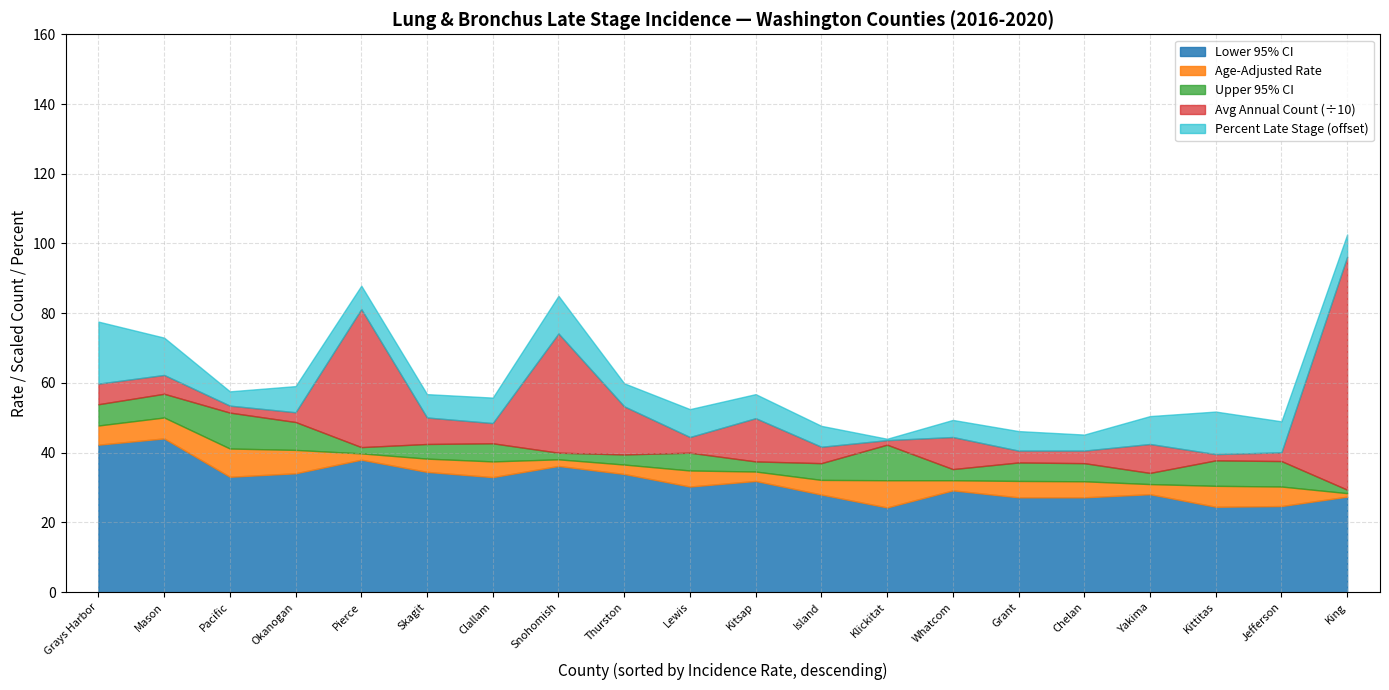

How many interior local valleys does the Lower 95% CI series have?

5